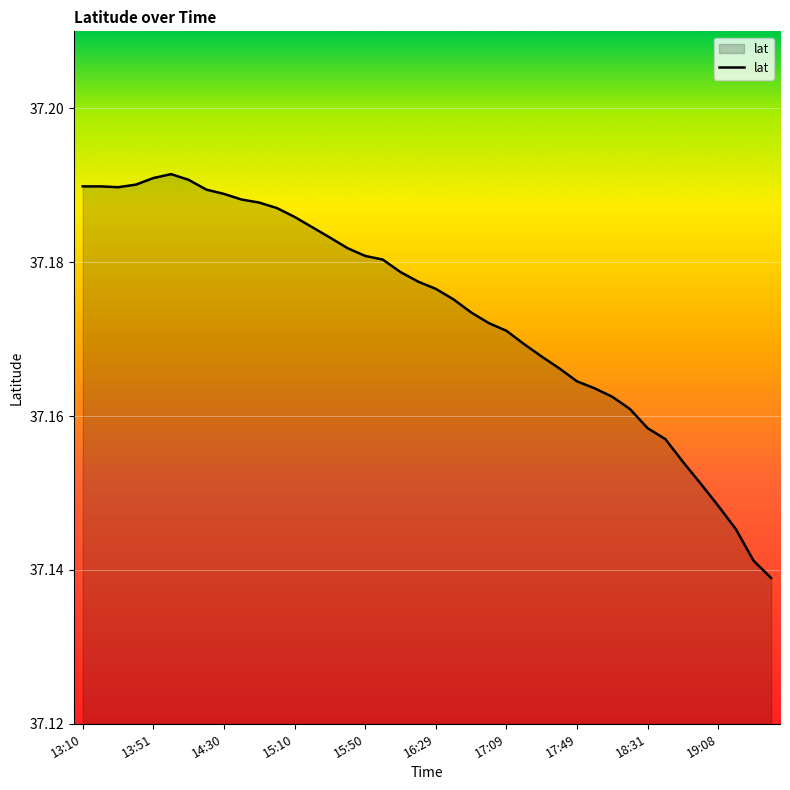

How many lines are shown in the chart?

1